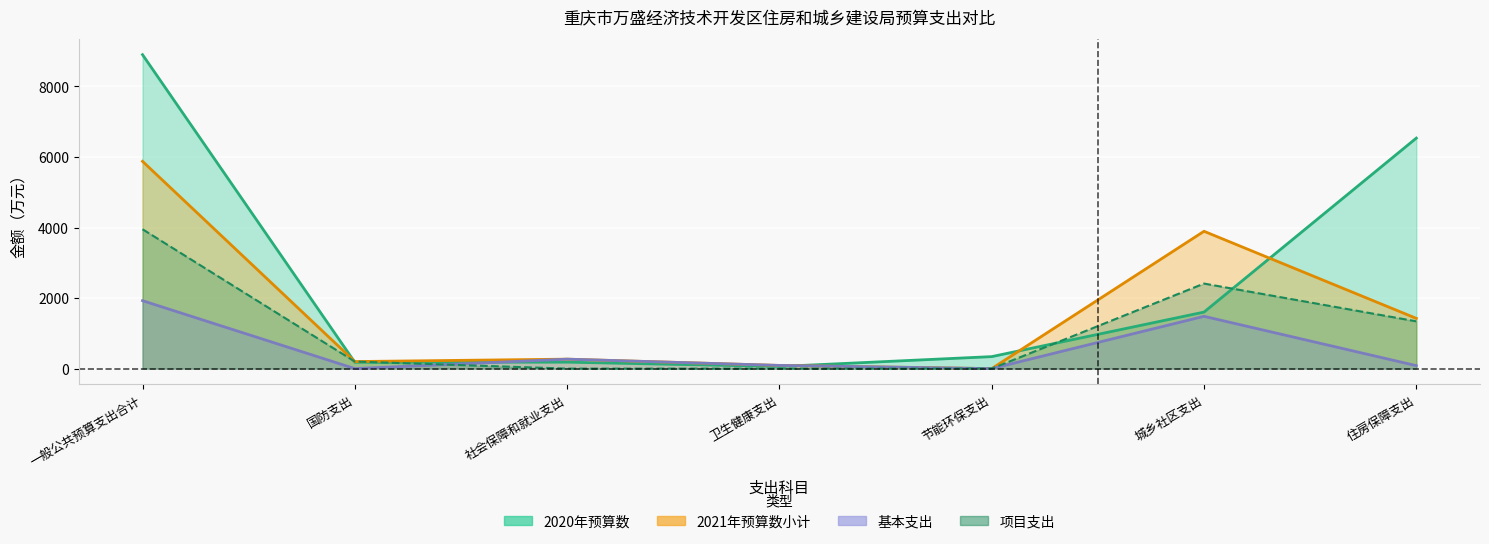

At which label is 2020年预算数 closest to 4479?

住房保障支出